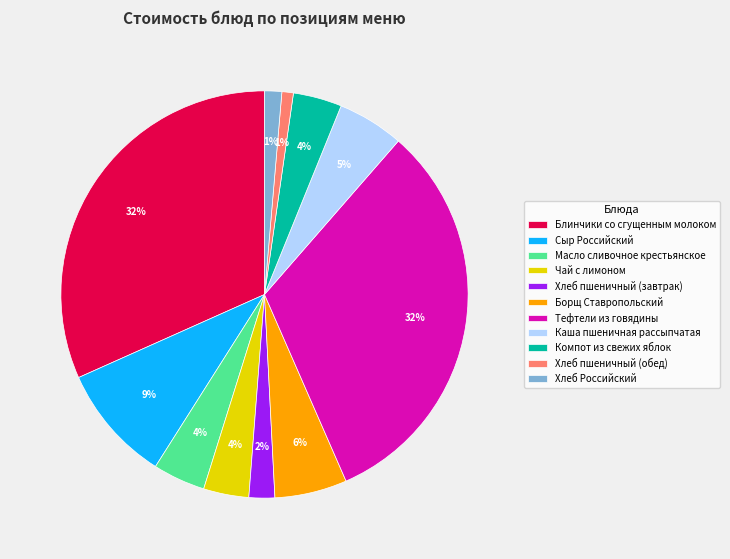

How many slices are in this pie chart?

11